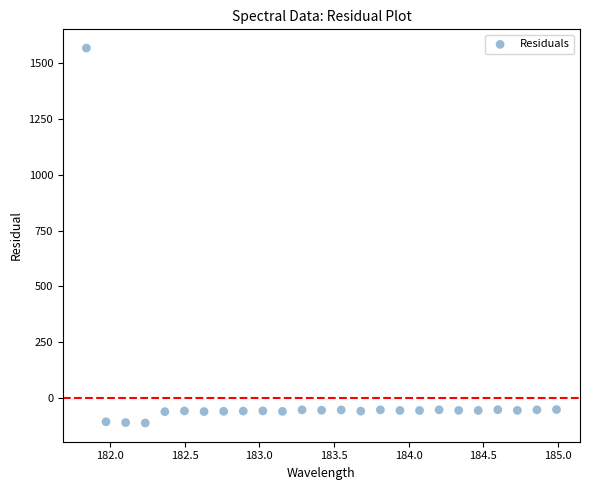

What is the range of X values (max minus min)?

3.1